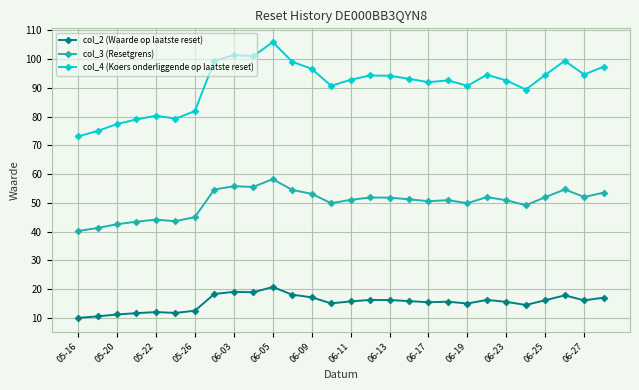

Count the number of data series in this chart.

3